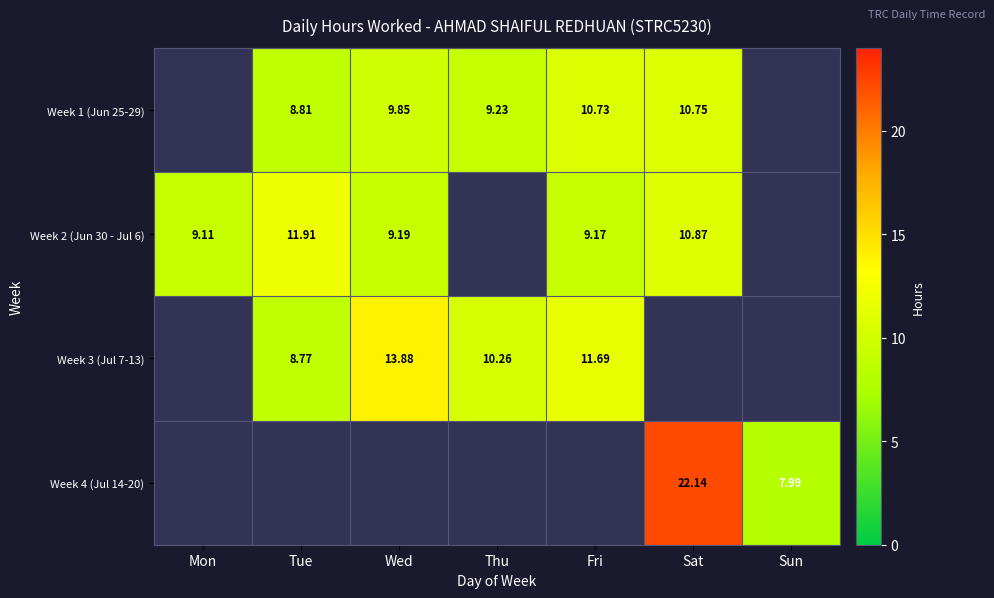

Is the value of Week 2 (Jun 30 - Jul 6) at Wed greater than the value of Week 1 (Jun 25-29) at Tue?

Yes